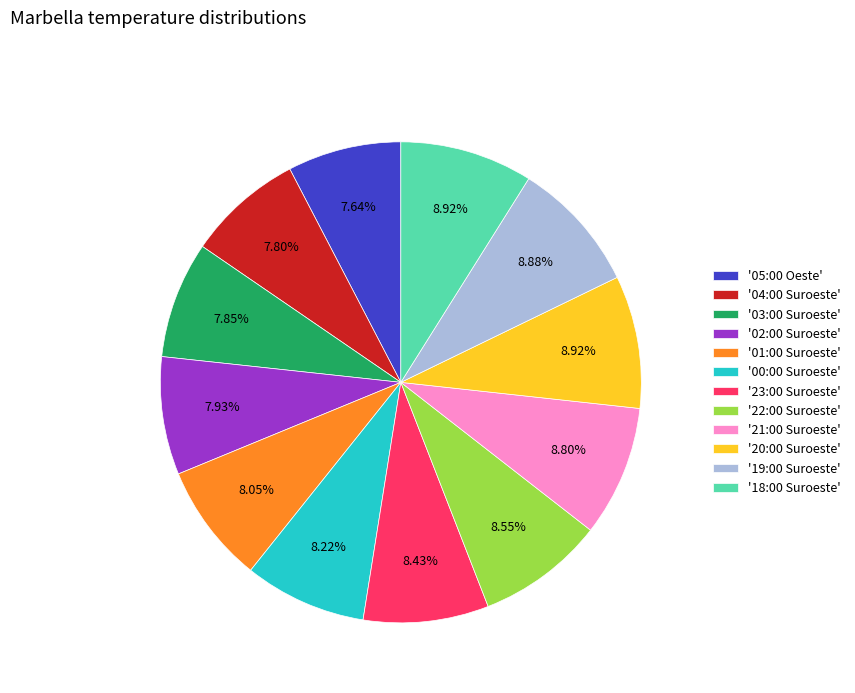

Does any single category account for the majority?

No